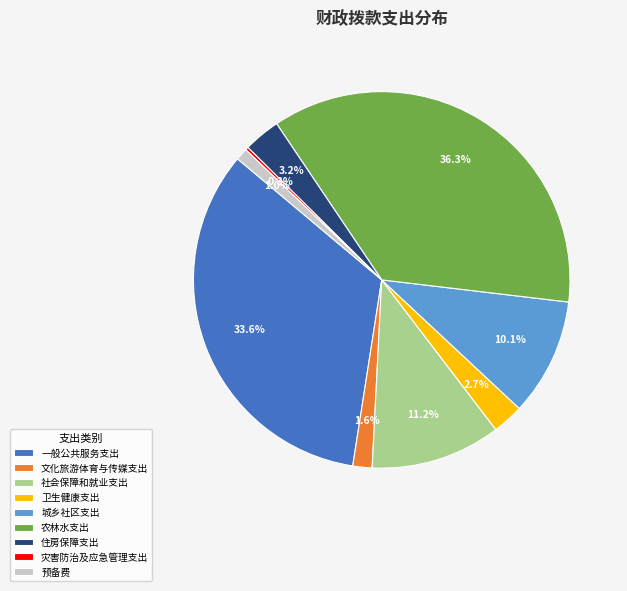

Is there any slice that represents more than half of the pie?

No